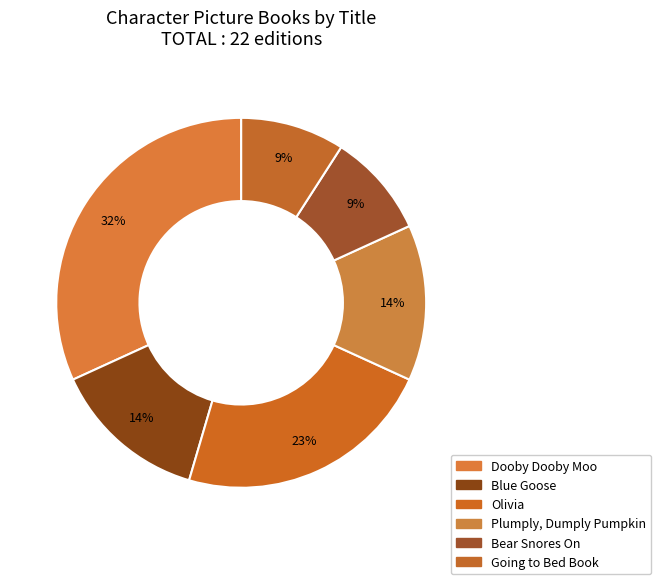

How many slices are in this pie chart?

6